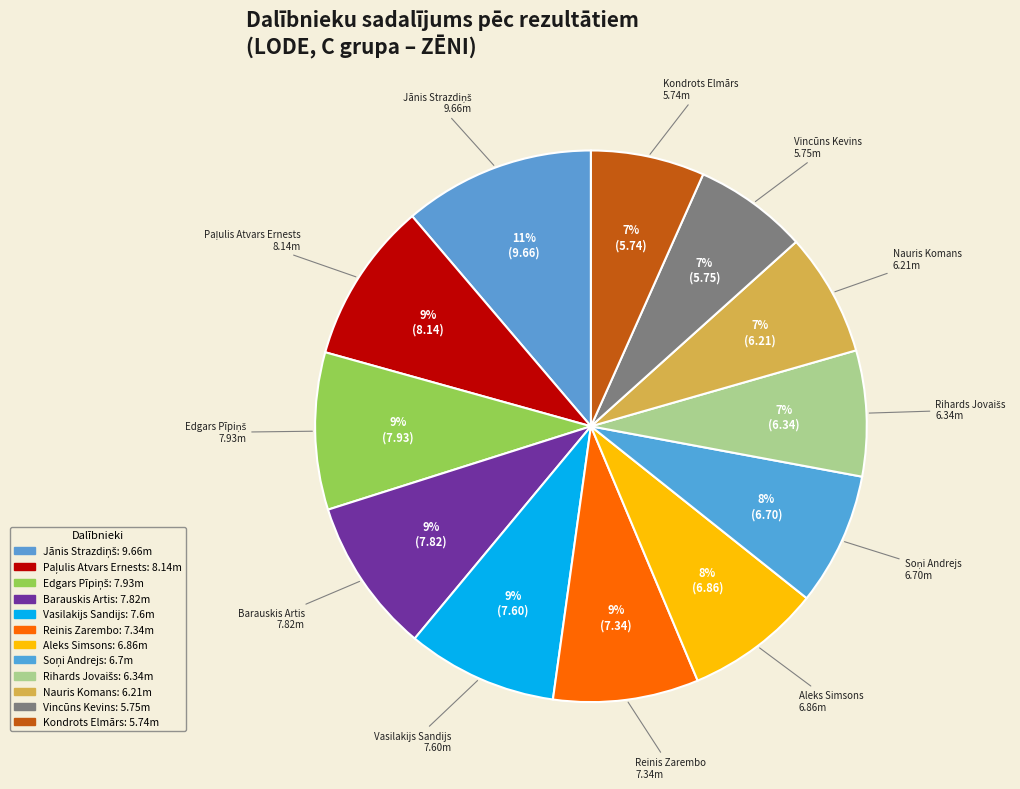

Rank the categories by value from lowest to highest.

Kondrots Elmārs, Vincūns Kevins, Nauris Komans, Rihards Jovaišs, Soņi Andrejs, Aleks Simsons, Reinis Zarembo, Vasilakijs Sandijs, Barauskis Artis, Edgars Pīpiņš, Paļulis Atvars Ernests, Jānis Strazdiņš